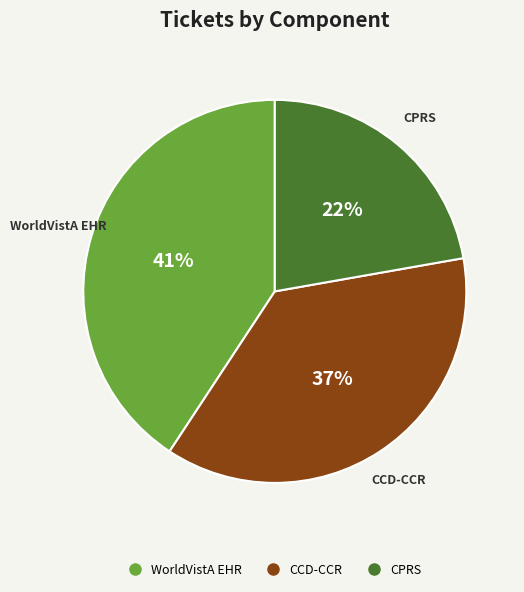

Which slice is the largest?

WorldVistA EHR